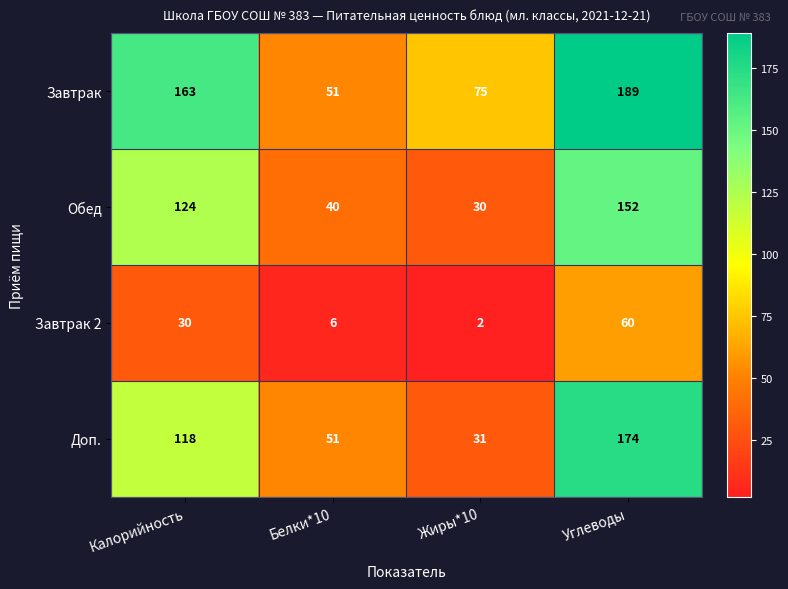

Which series changed the most between Белки*10 and Жиры*10?

Завтрак